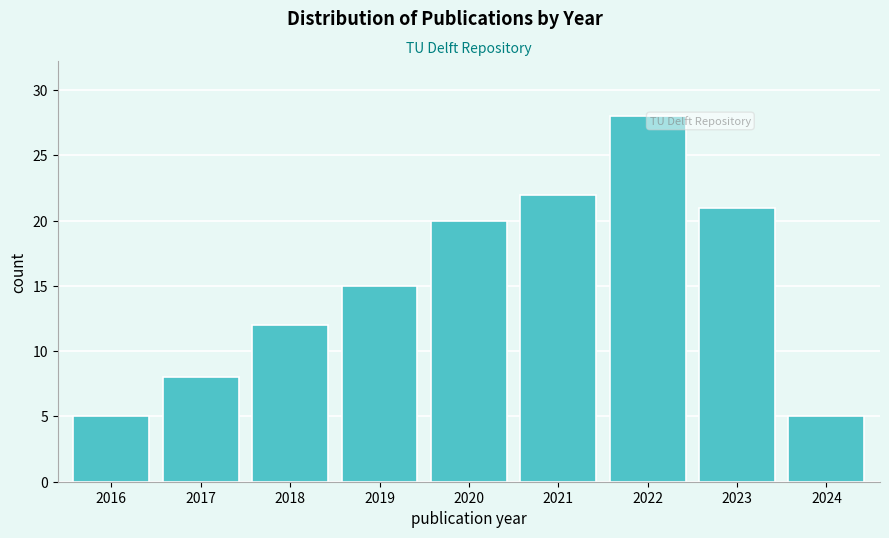

Reading right to left, transcribe all the data shown in this chart.

2024=5	2023=21	2022=28	2021=22	2020=20	2019=15	2018=12	2017=8	2016=5